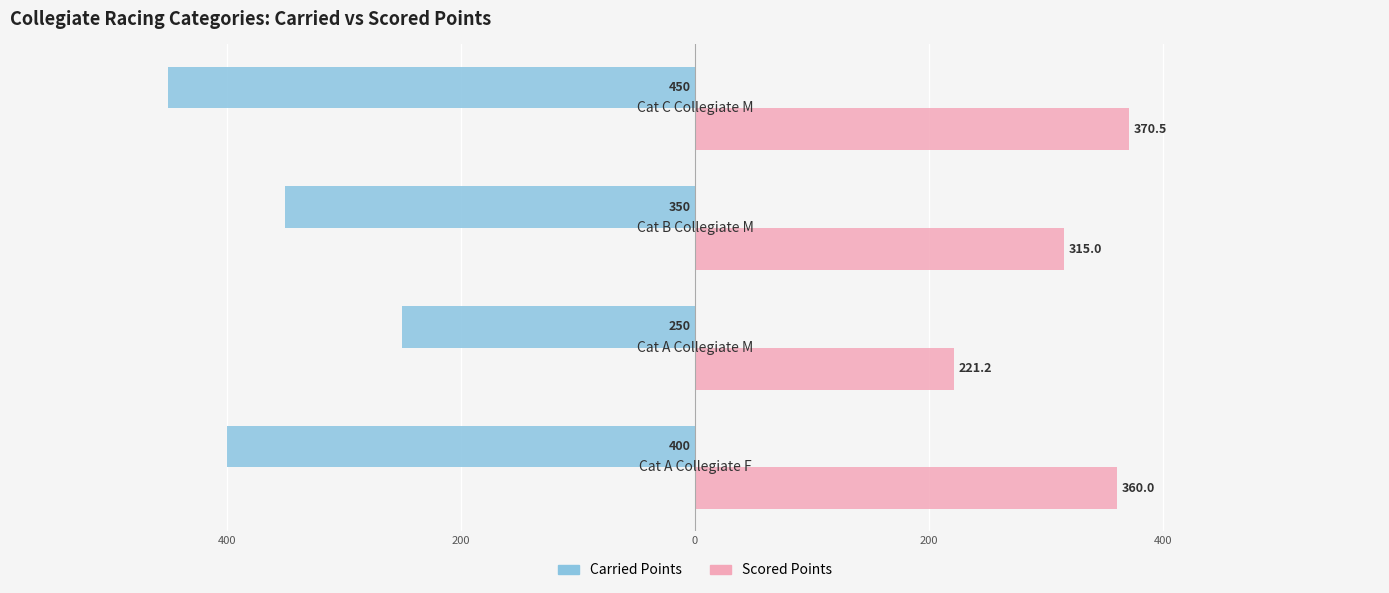

What are all the series names shown in the legend?

Carried Points, Scored Points